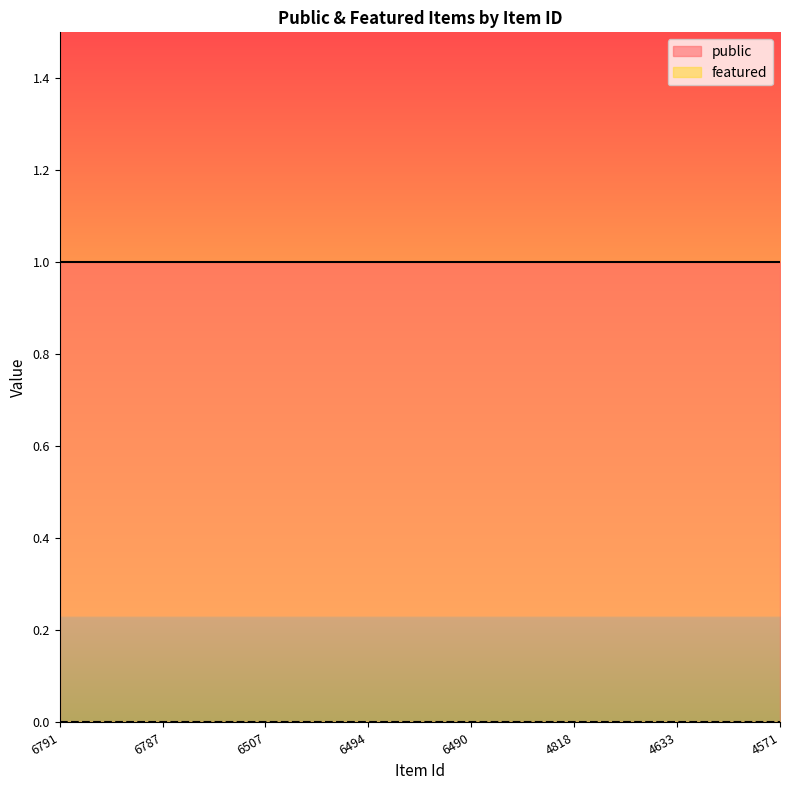

List the series in order of their overall mean, lowest first.

featured, public